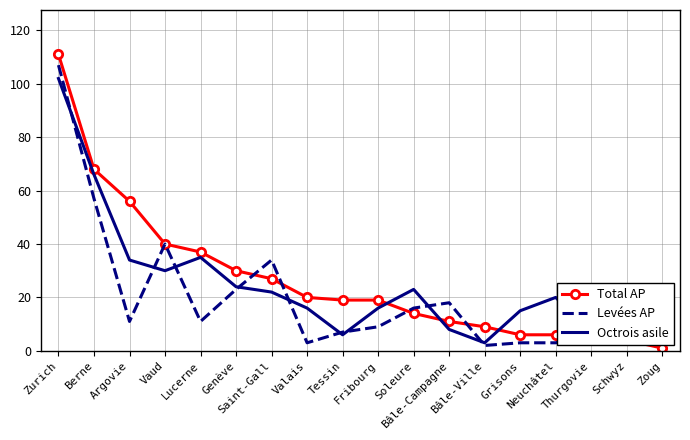

What is the highest value of the Levées AP series?

107